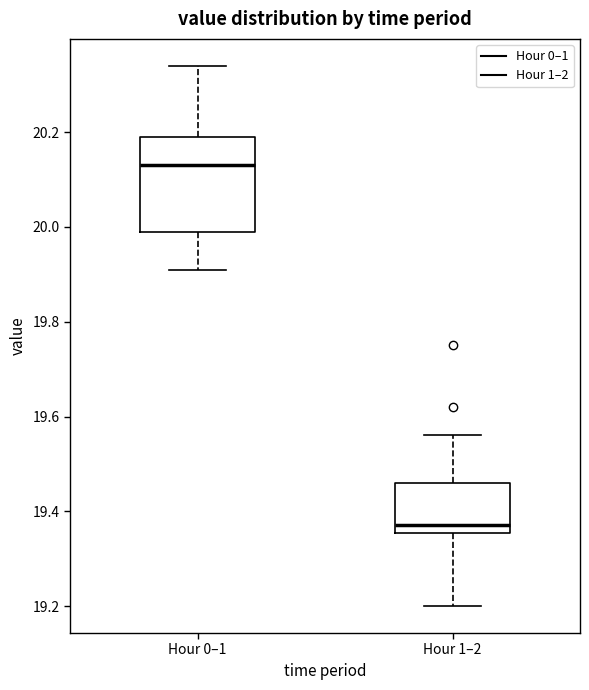

Which box's median line is the lowest?

Hour 1–2